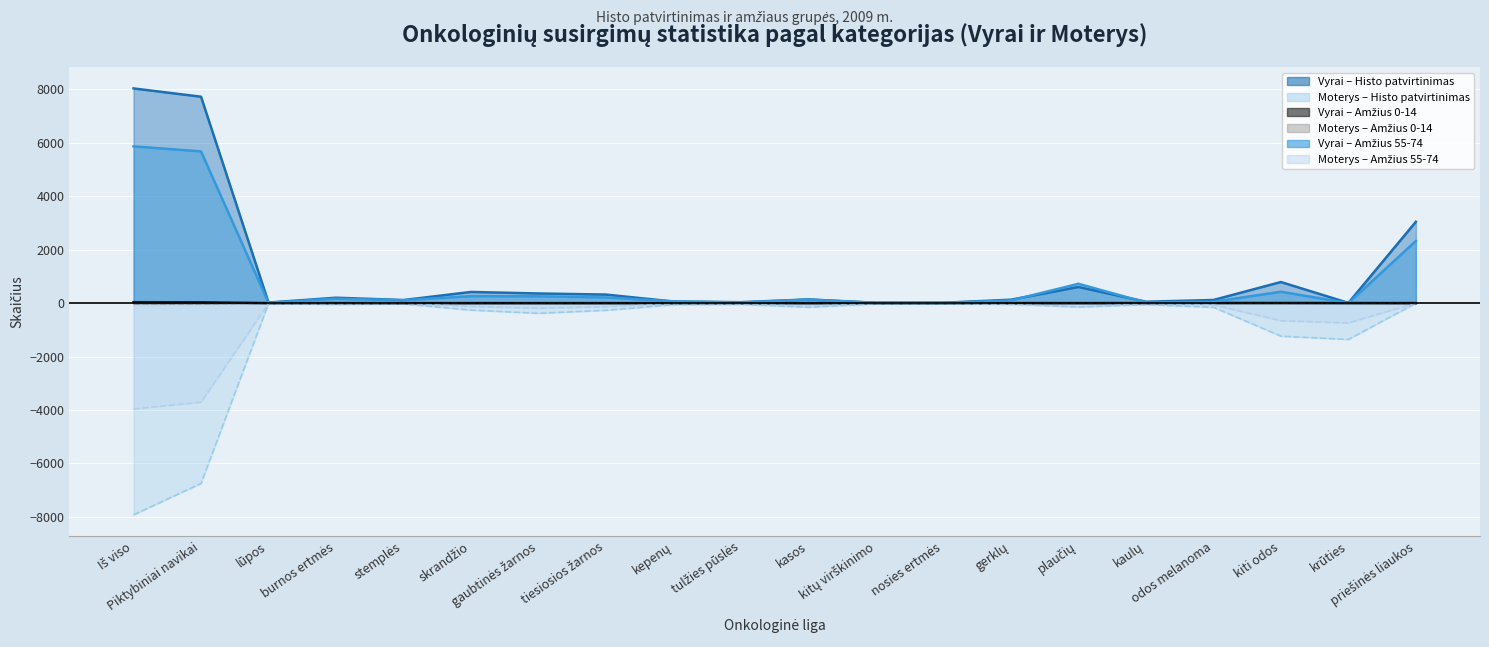

Which series changed the most between nosies ertmės and krūties?

Moterys – Histo patvirtinimas